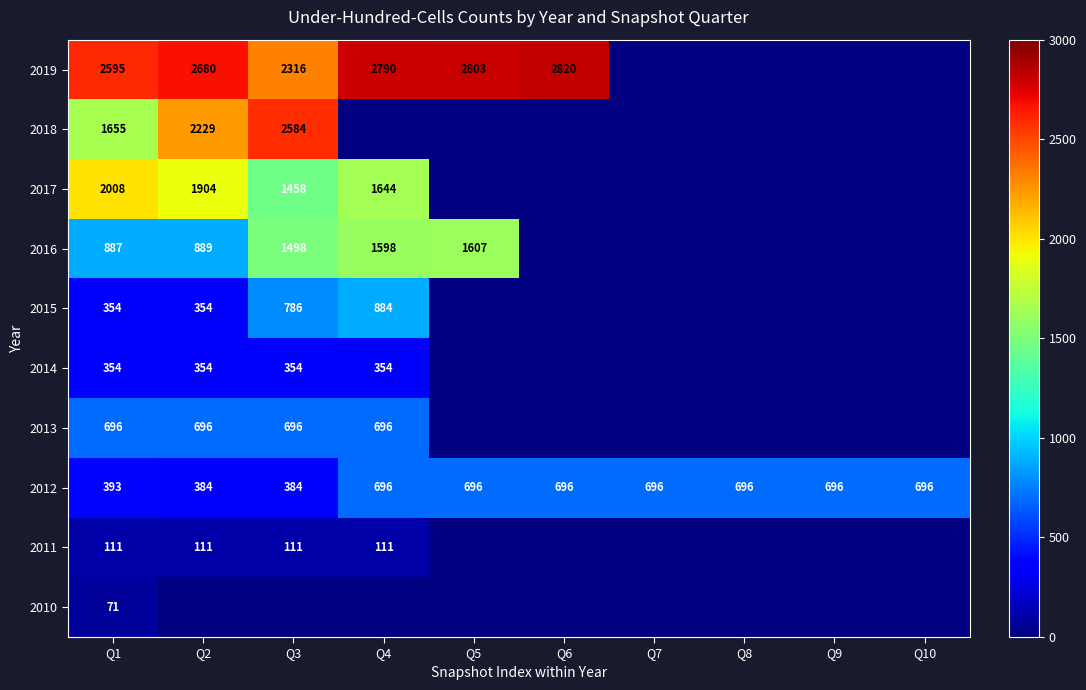

What is the sum of the 2012 values at Q6 and Q7?

1392